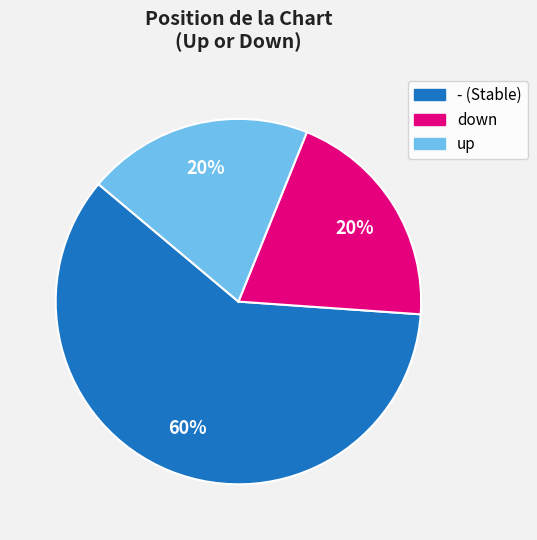

What is the largest slice in the pie chart?

-